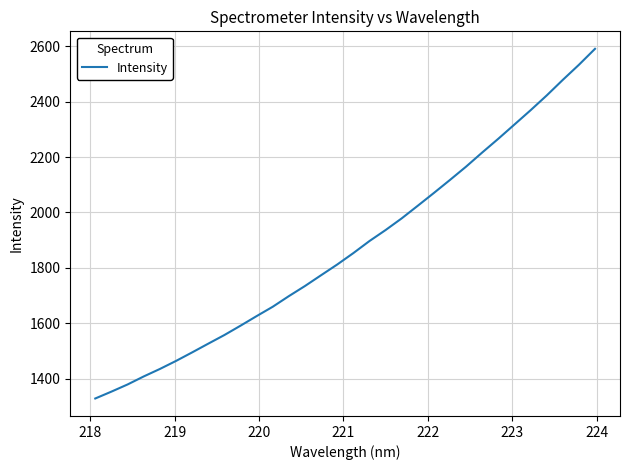

What is the difference between the maximum and minimum values?

1262.3